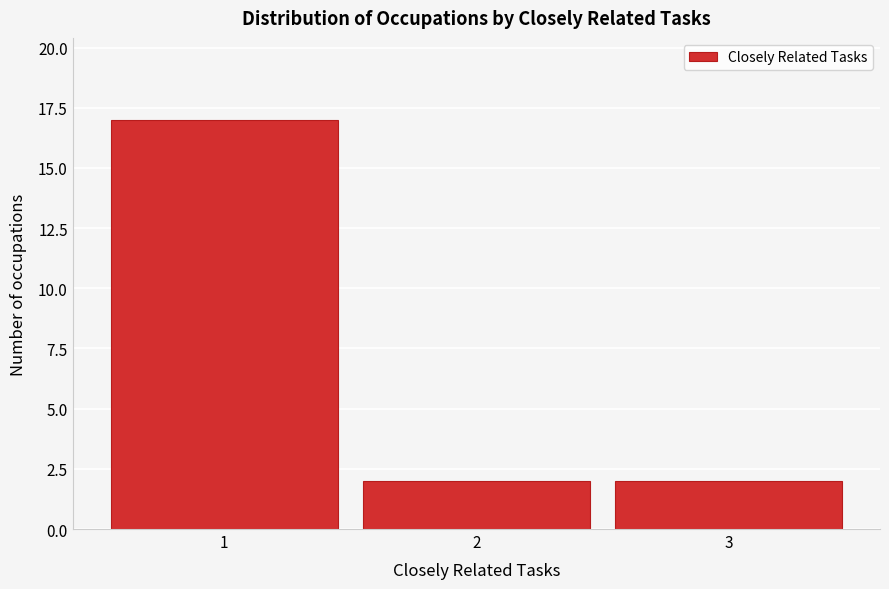

Reading right to left, transcribe all the data shown in this chart.

2	2	17